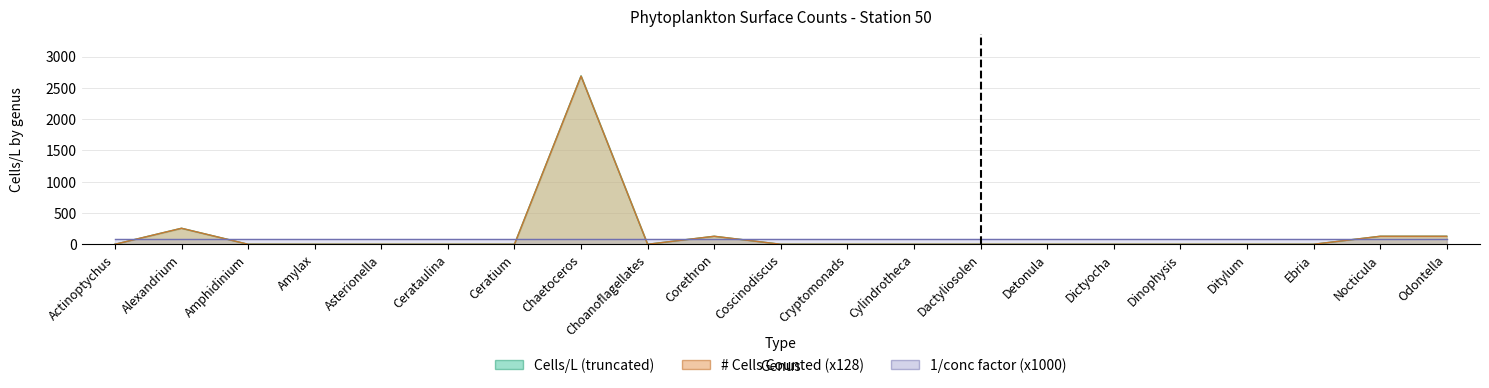

What is the highest value of the # Cells Counted series?

2688